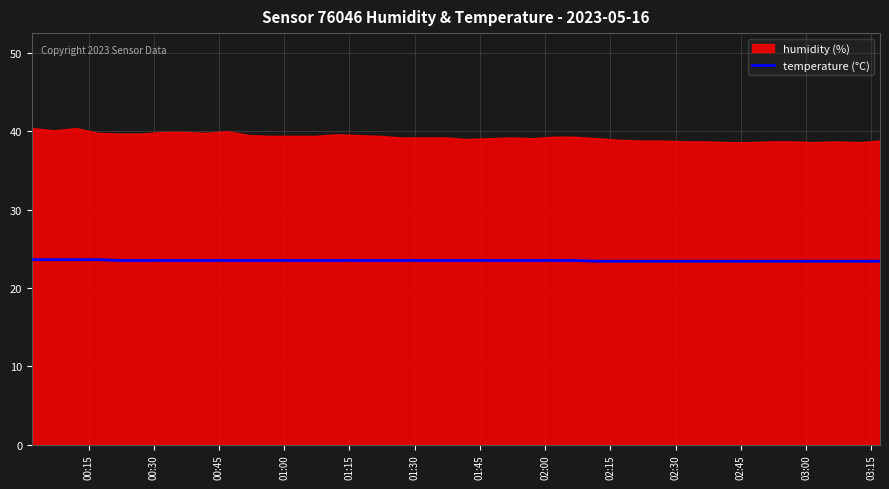

What is the highest value of the temperature (°C) series?

23.6